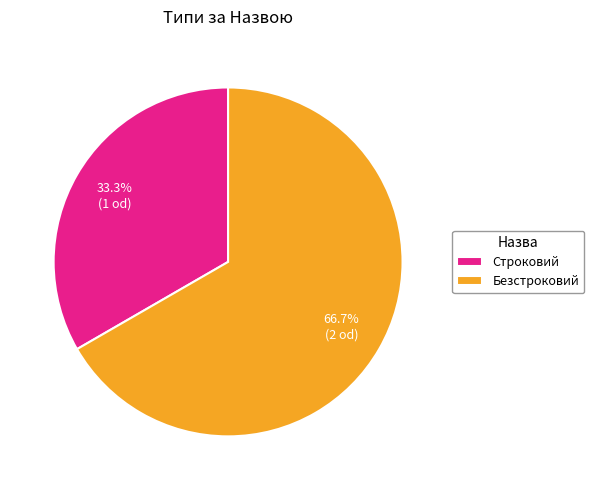

To the nearest percent, what portion does Безстроковий represent?

67%